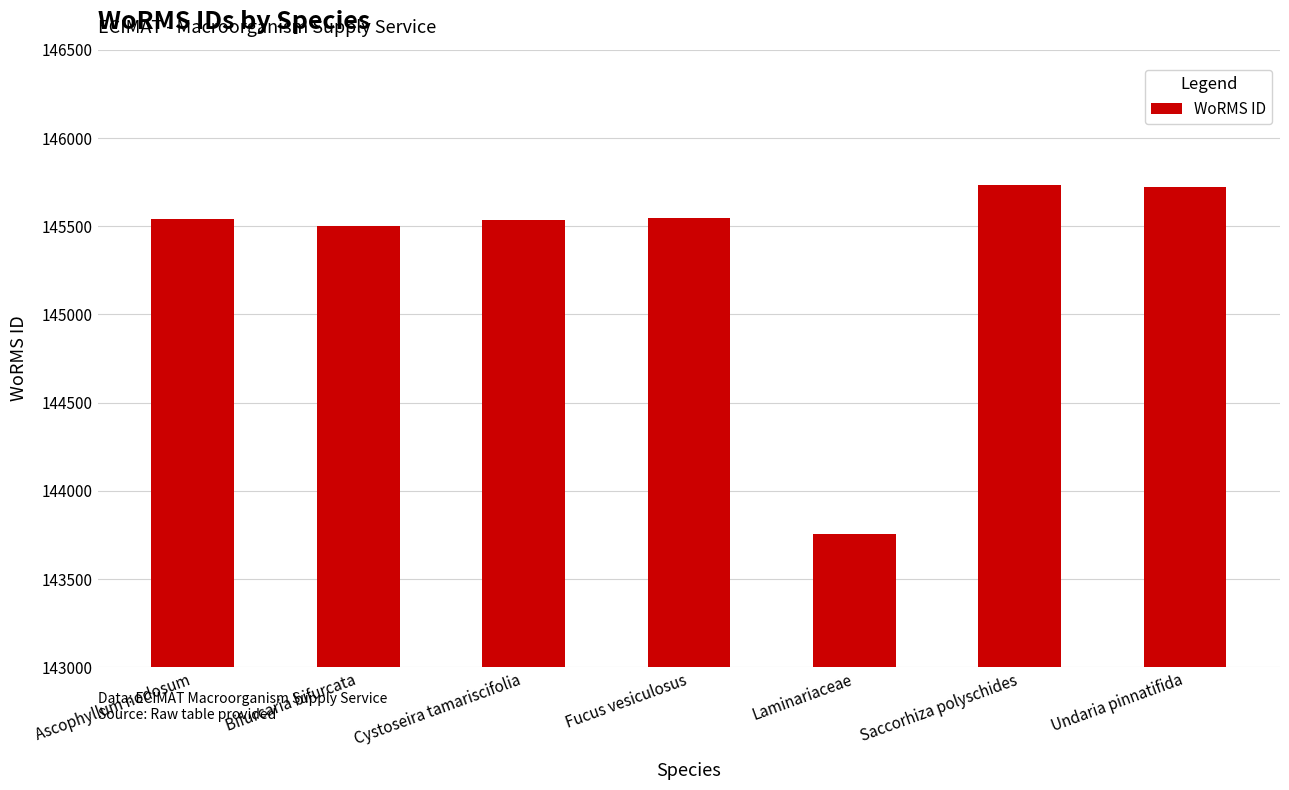

Which category has the lowest value across all series?

Laminariaceae